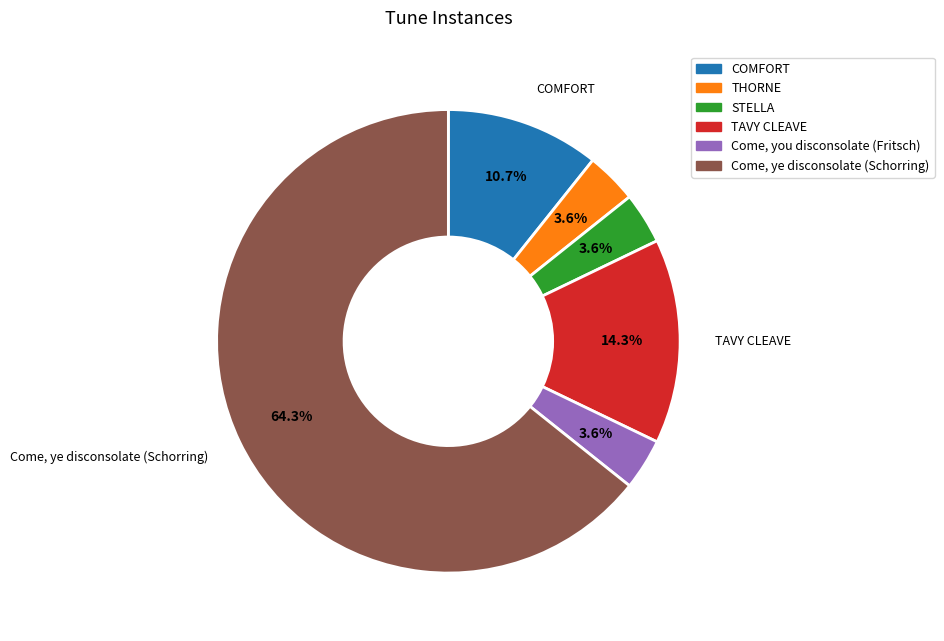

Which category has the biggest portion of the pie?

Come, ye disconsolate (Schorring)